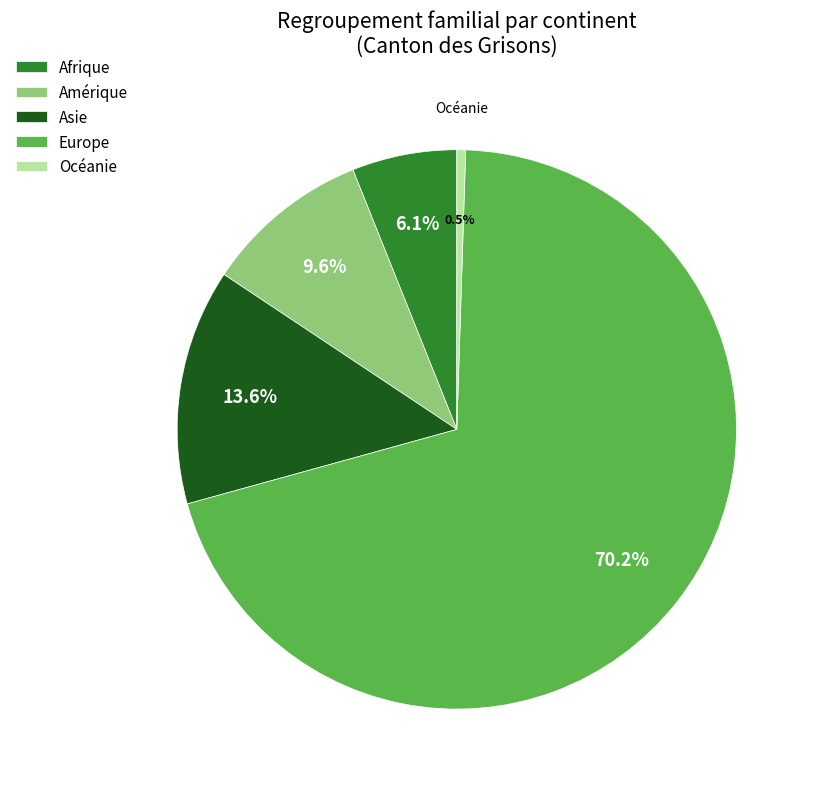

Is there any slice that represents more than half of the pie?

Yes